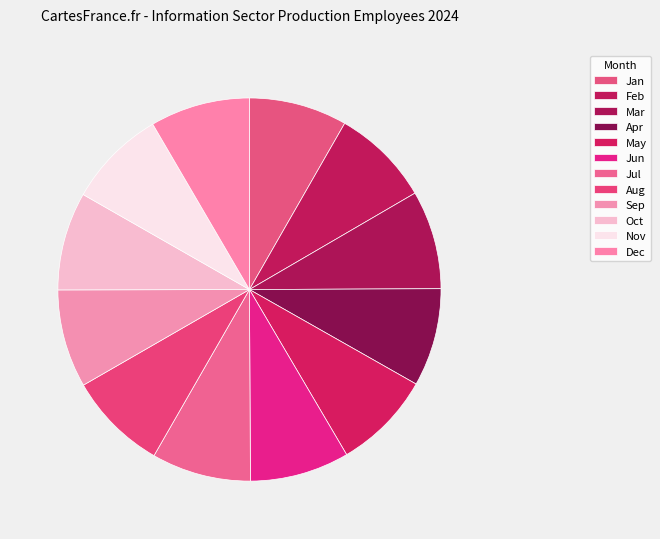

How many slices are in this pie chart?

12